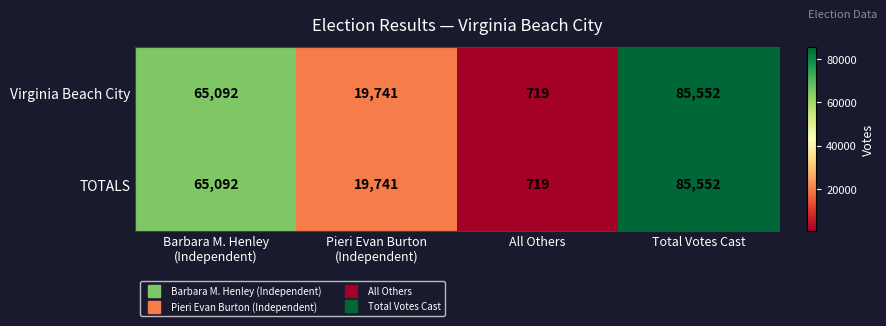

Reading left to right, list all the values displayed in this chart.

Virginia Beach City: 65092	19741	719	85552
TOTALS: 65092	19741	719	85552